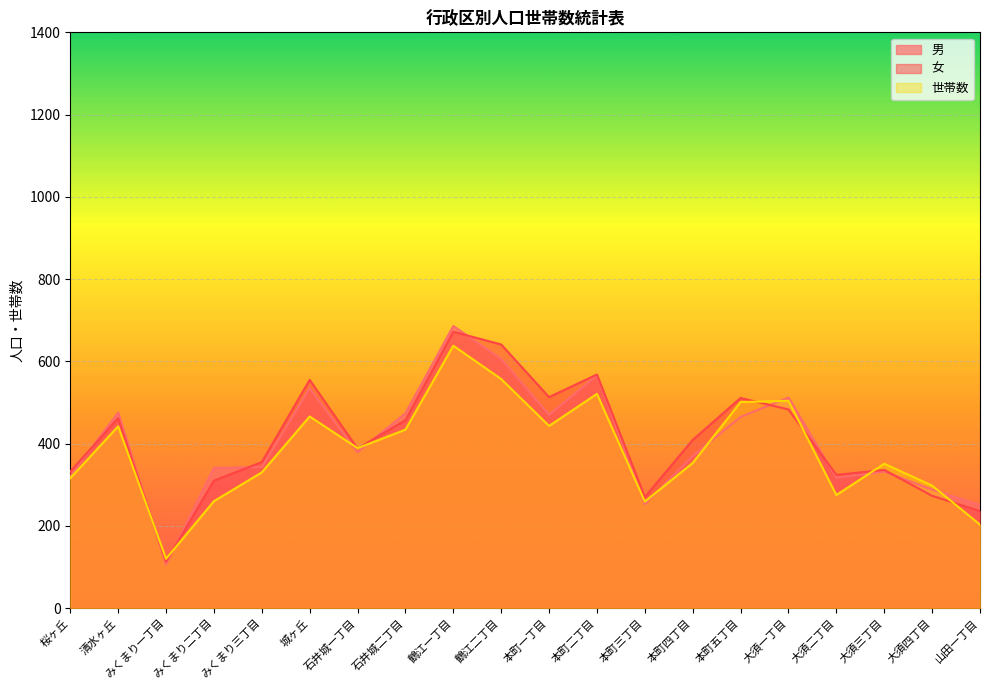

How many categories are shown in the chart?

20